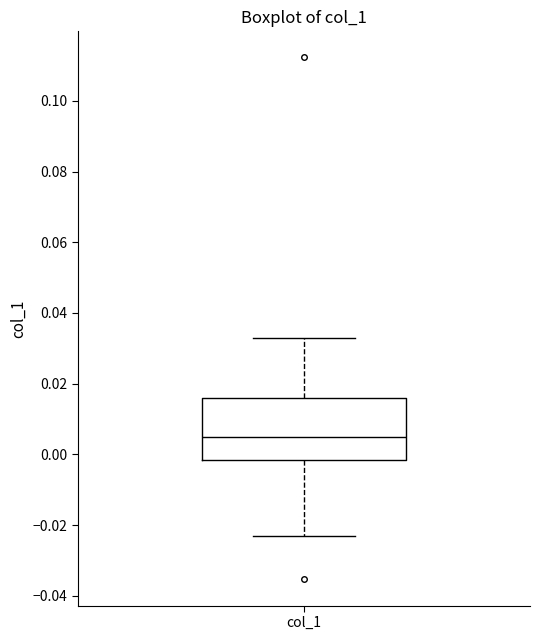

Where does the lower whisker of the box for col_1 end on the y-axis? The values are not printed on the chart, so give them approximately, as read against the axis.

-0.024